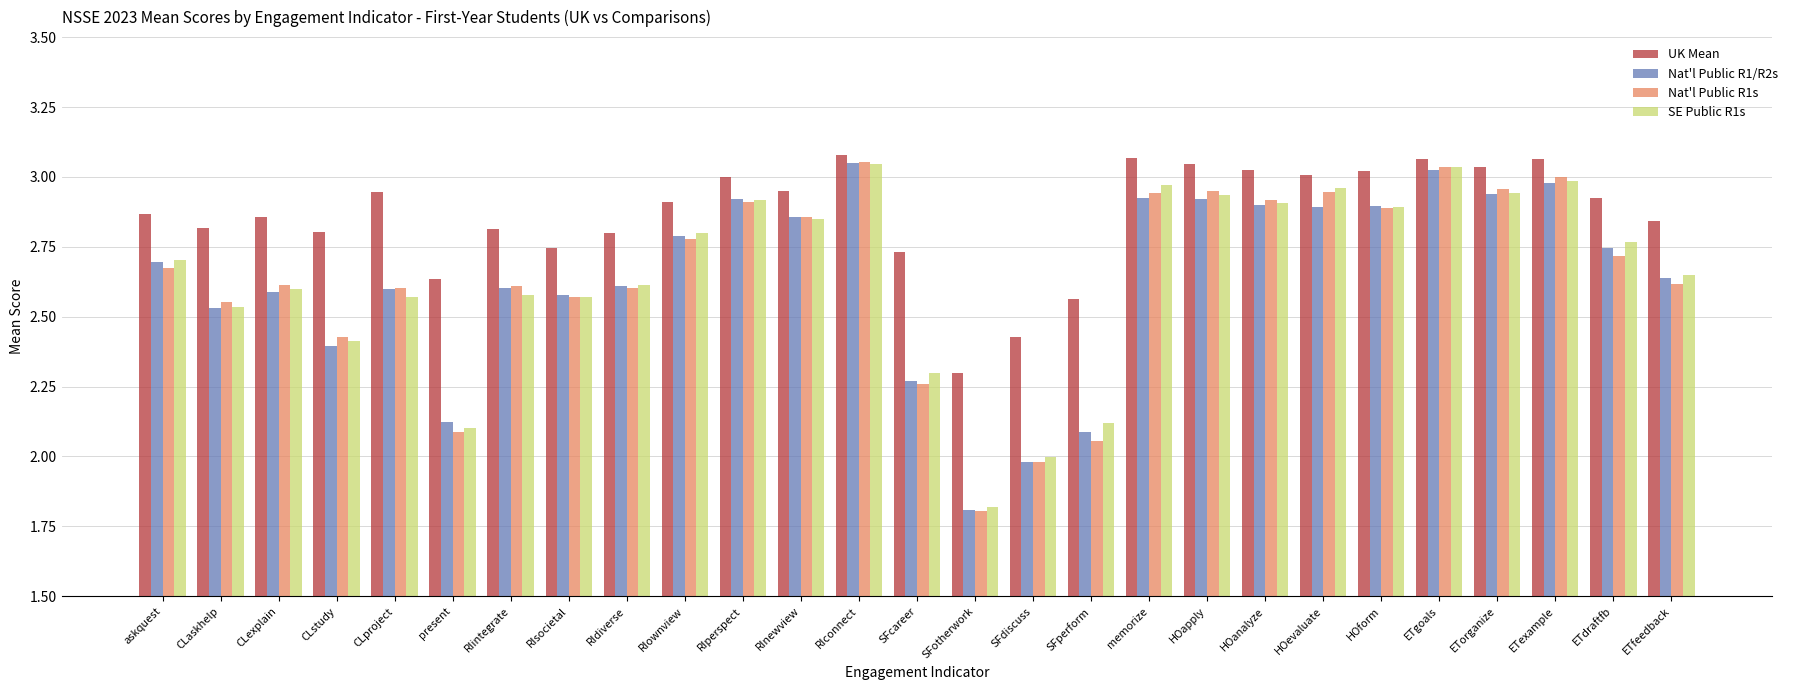

At how many categories does at least one series exceed 1?

27